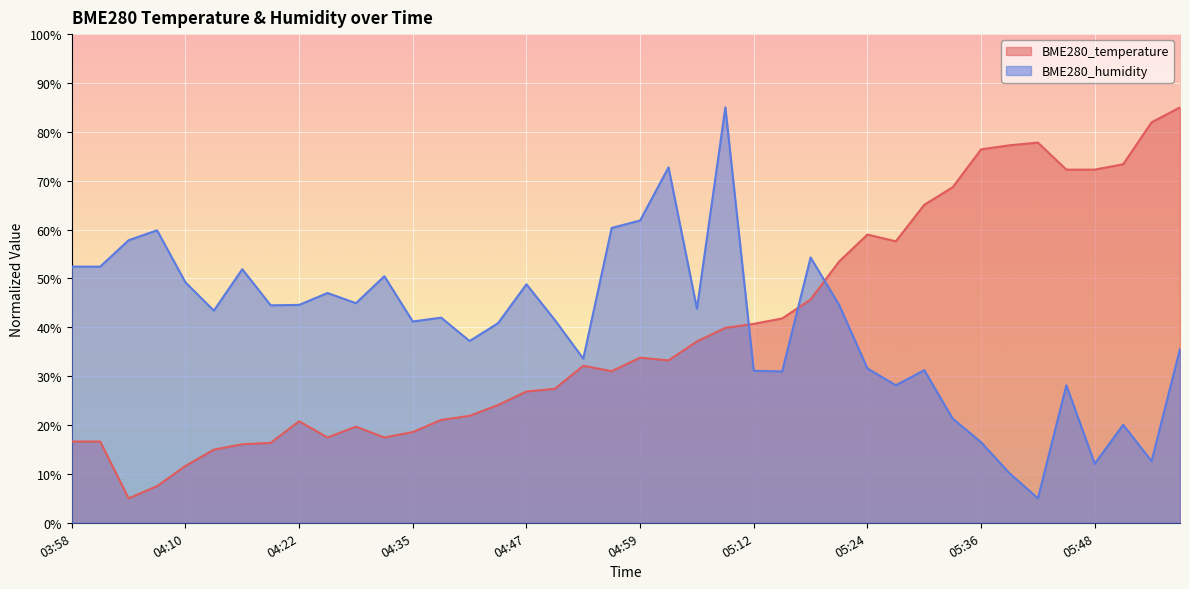

At how many categories does at least one series exceed 41?

36